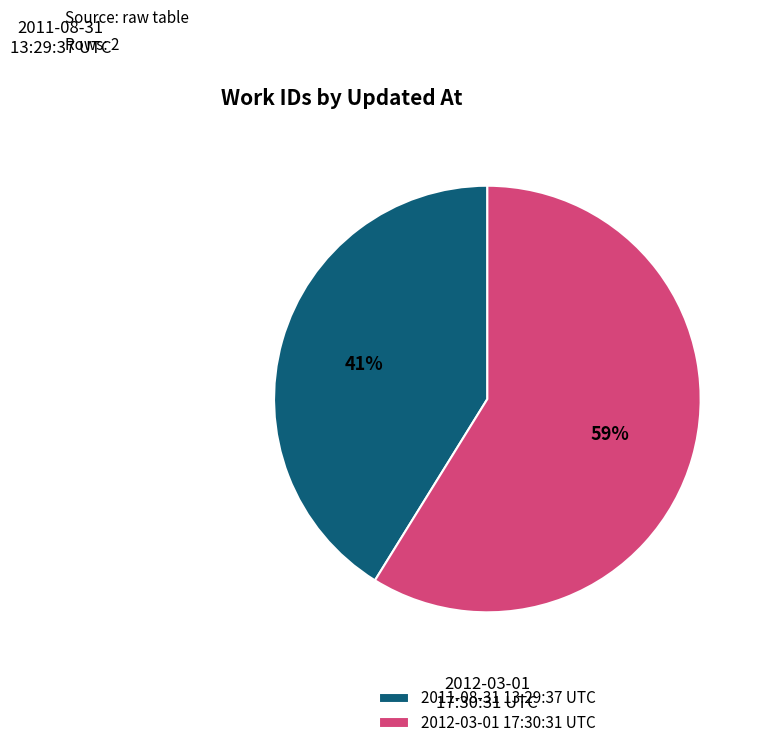

To the nearest percent, what is the difference between the 2012-03-01 17:30:31 UTC and 2011-08-31 13:29:37 UTC slice percentages?

18%